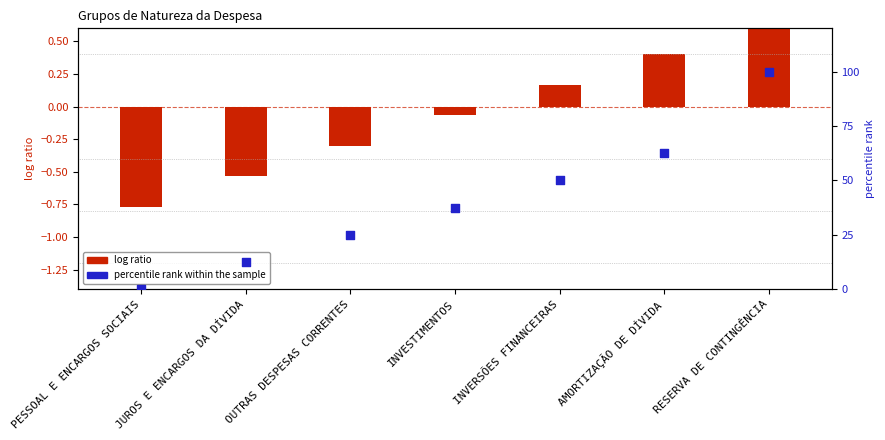

What is the total value across all series at AMORTIZAÇÃO DE DÍVIDA?

62.9